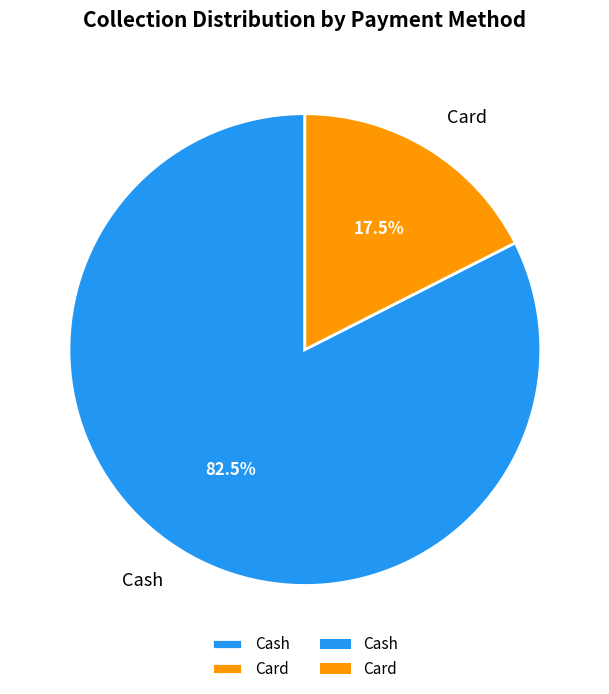

Approximately how many times larger is the value at Cash compared to Card?

4.7